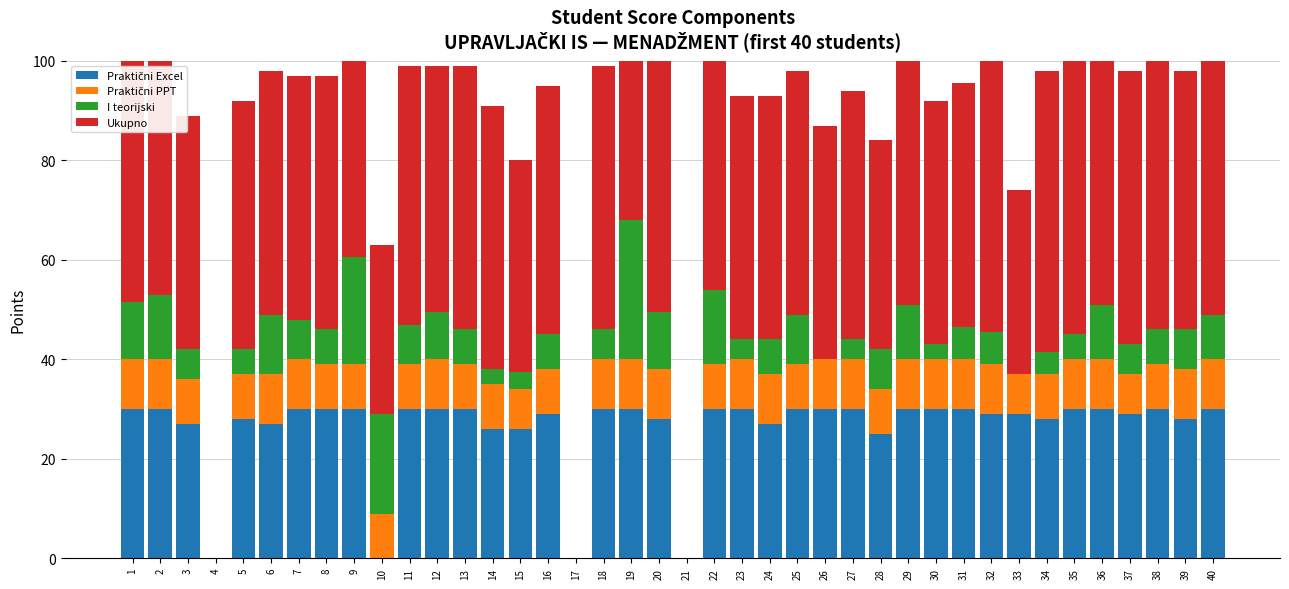

What is the greatest value displayed?

74.5